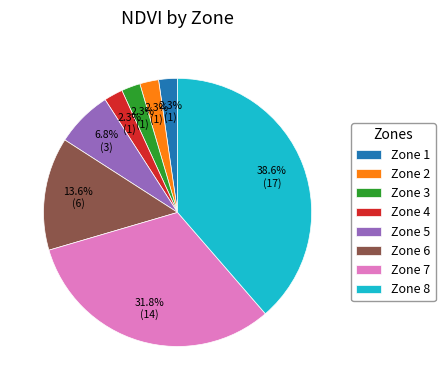

Is there any slice that represents more than half of the pie?

No